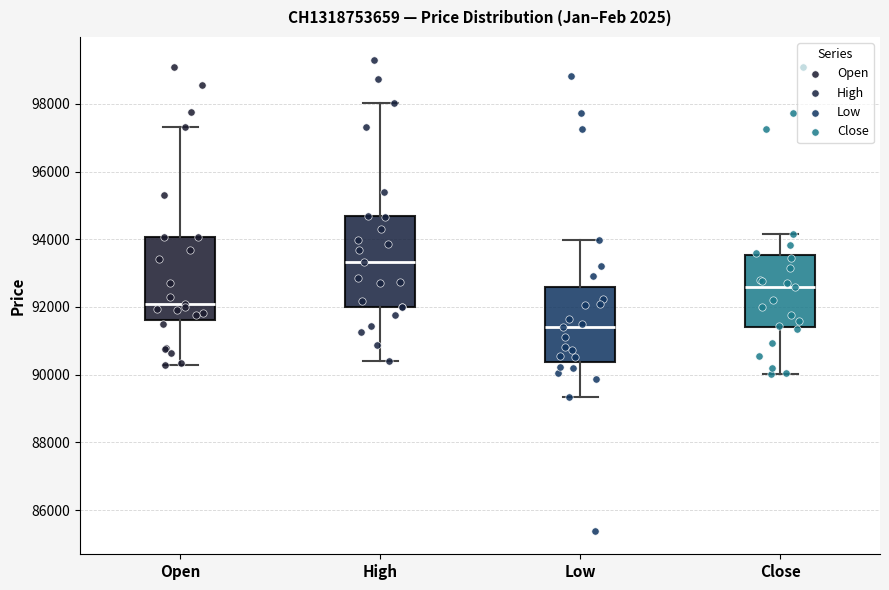

Which box has the lowest median line?

Low